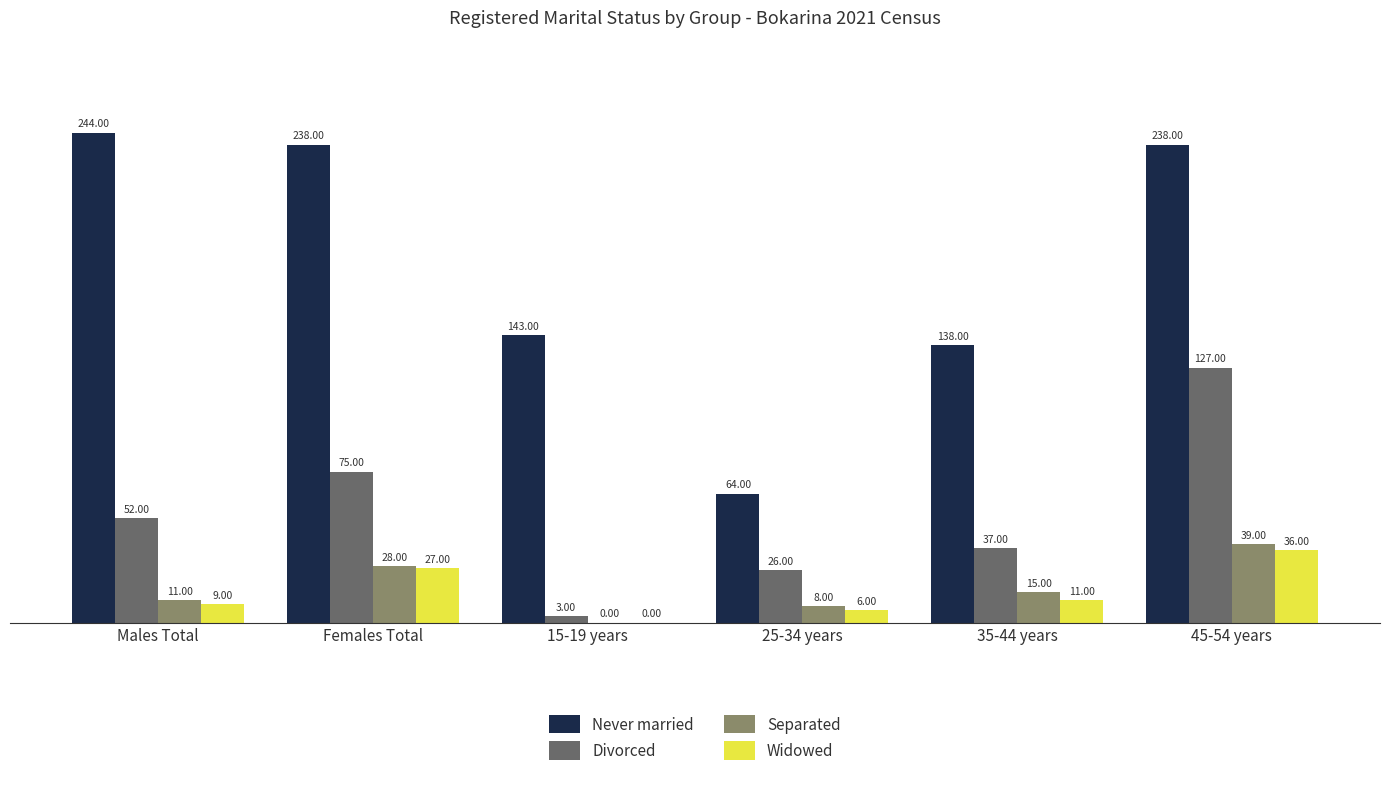

What is the total value across all series at Females Total?

368